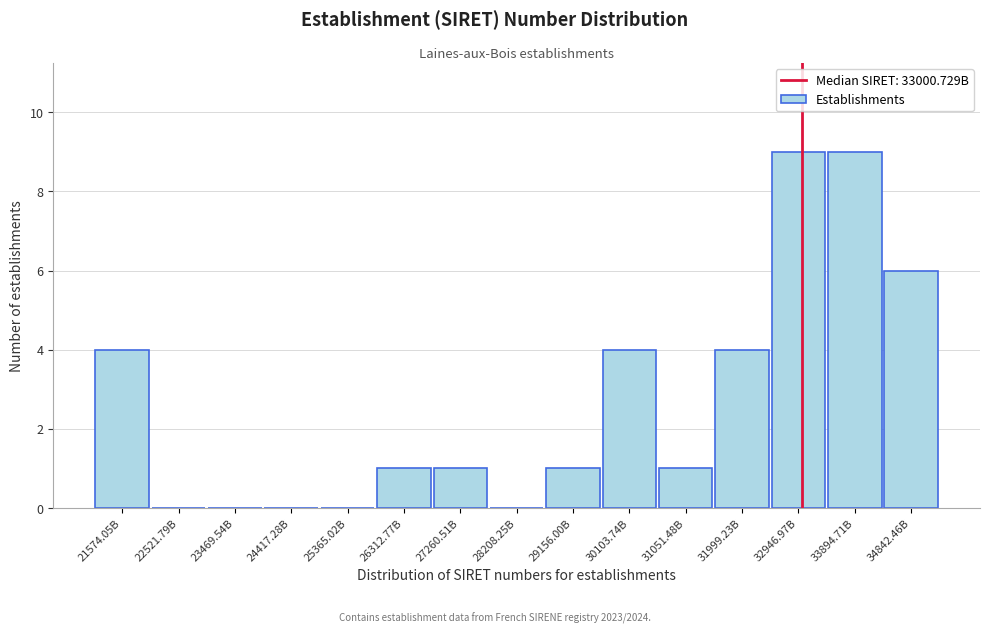

Reading left to right, extract all data points from this chart.

21574.05B=4	22521.79B=0	23469.54B=0	24417.28B=0	25365.02B=0	26312.77B=1	27260.51B=1	28208.25B=0	29156.00B=1	30103.74B=4	31051.48B=1	31999.23B=4	32946.97B=9	33894.71B=9	34842.46B=6